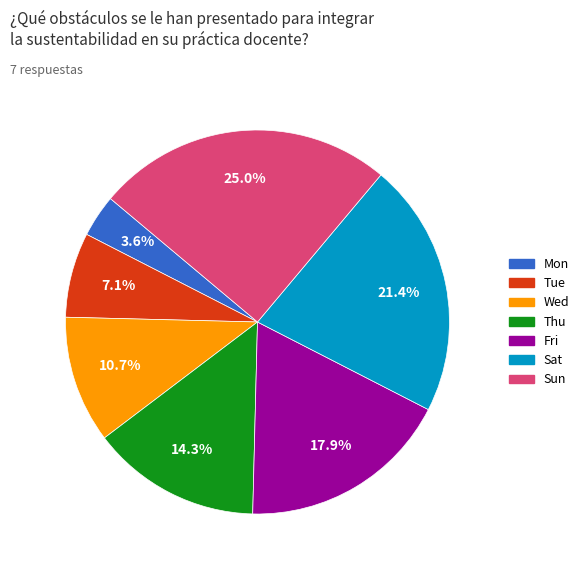

What is the largest slice in the pie chart?

Sun